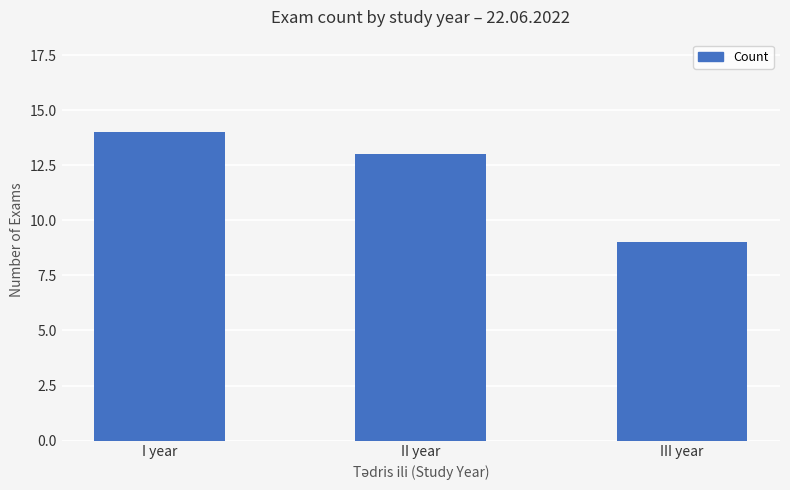

How many values are below 13?

1